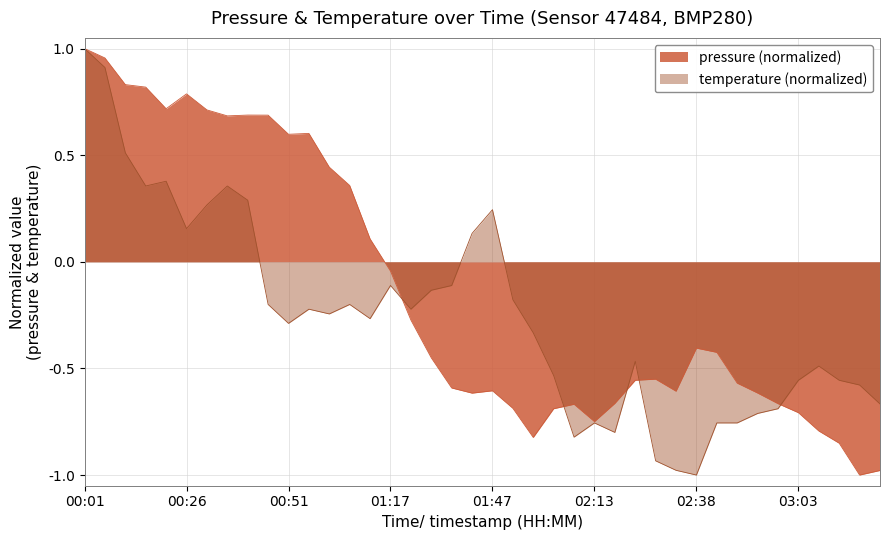

What are all the series names shown in the legend?

pressure (normalized), temperature (normalized)